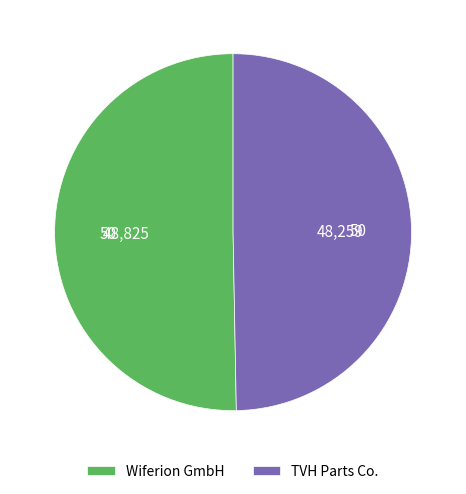

What is the ratio of the value at TVH Parts Co. to the value at Wiferion GmbH?

1.0